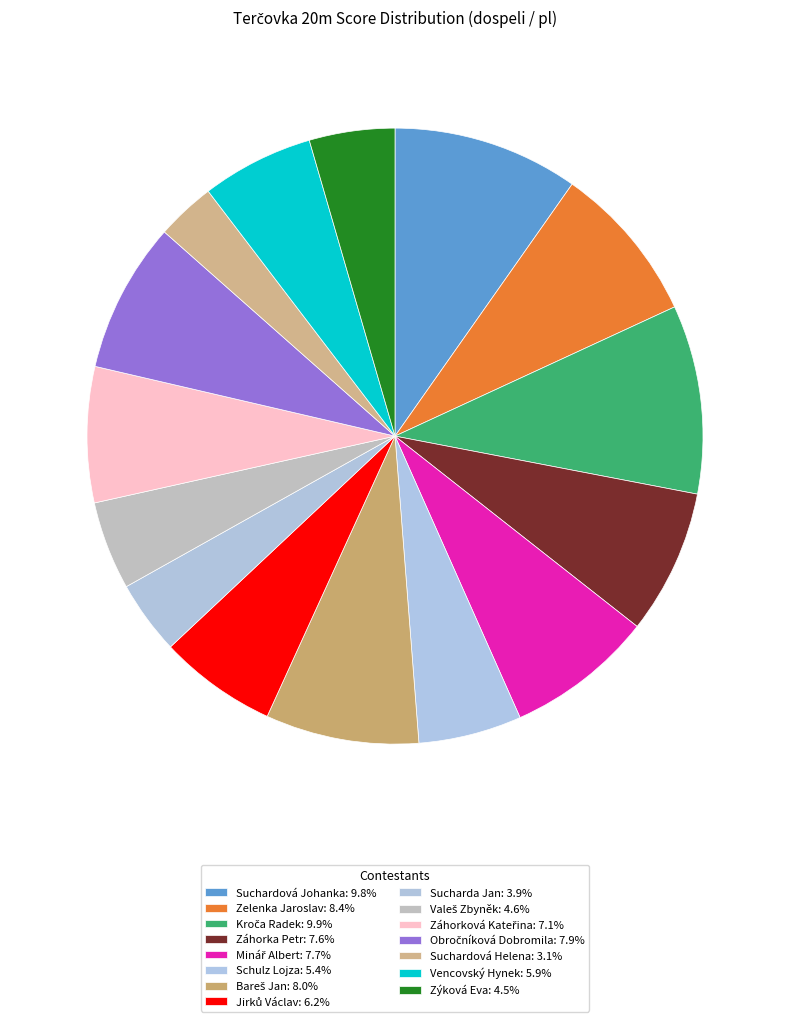

Count the number of slices in the pie.

15